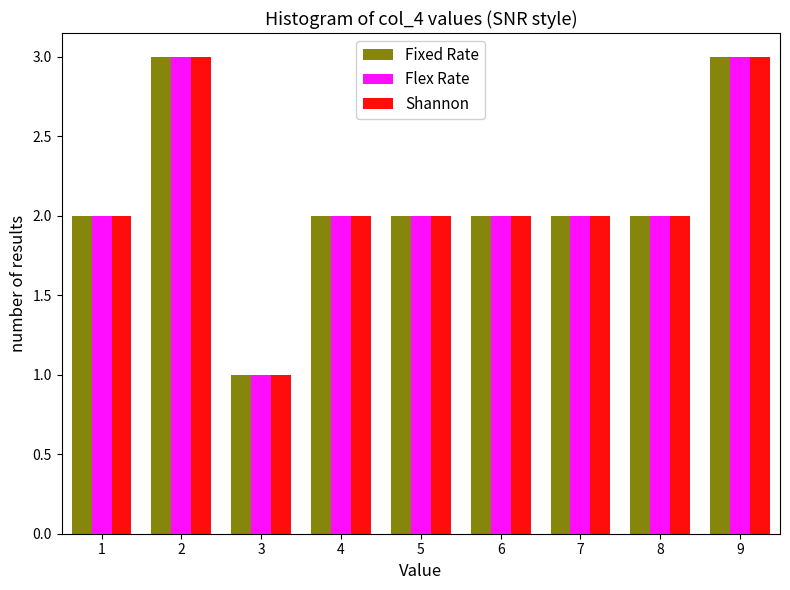

Reading left to right, list every range on the x-axis with the height of the bar of each series over it. The values are not printed on the chart, so give them approximately, as read against the axis.

0.5 to 1.5: Fixed Rate=2	Flex Rate=2	Shannon=2
1.5 to 2.5: Fixed Rate=3	Flex Rate=3	Shannon=3
2.5 to 3.5: Fixed Rate=1	Flex Rate=1	Shannon=1
3.5 to 4.5: Fixed Rate=2	Flex Rate=2	Shannon=2
4.5 to 5.5: Fixed Rate=2	Flex Rate=2	Shannon=2
5.5 to 6.5: Fixed Rate=2	Flex Rate=2	Shannon=2
6.5 to 7.5: Fixed Rate=2	Flex Rate=2	Shannon=2
7.5 to 8.5: Fixed Rate=2	Flex Rate=2	Shannon=2
8.5 to 9.5: Fixed Rate=3	Flex Rate=3	Shannon=3